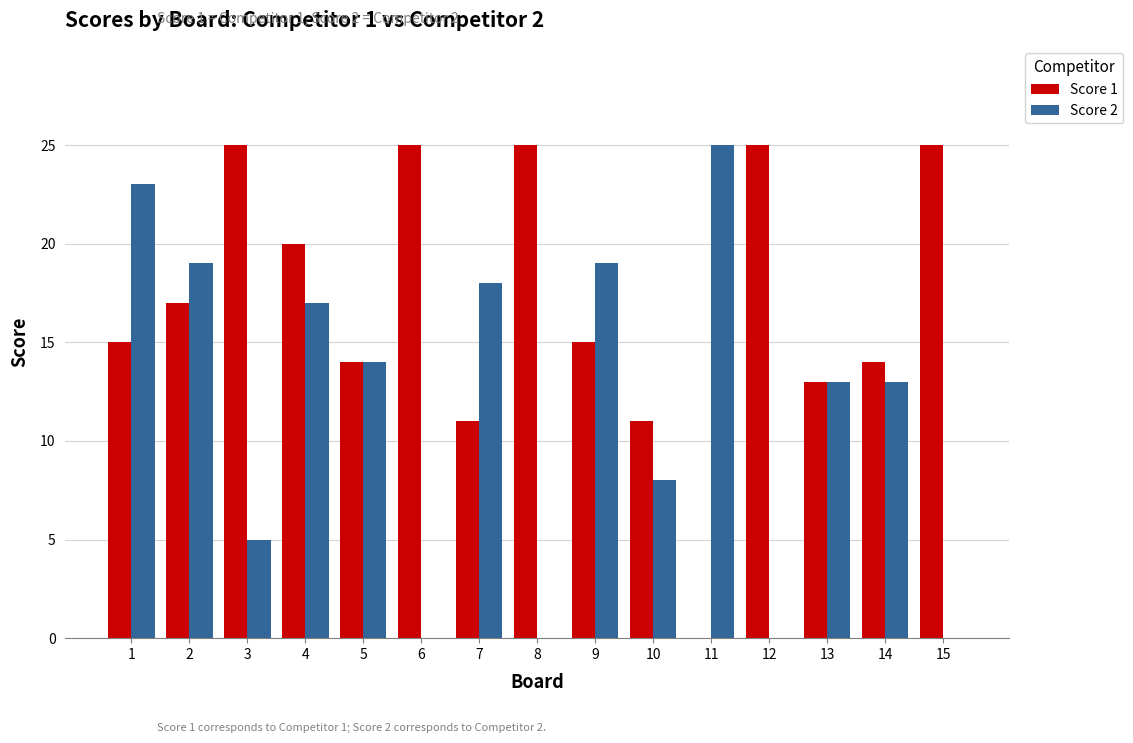

The Score 1 series shows 3 at 13. True or false?

False